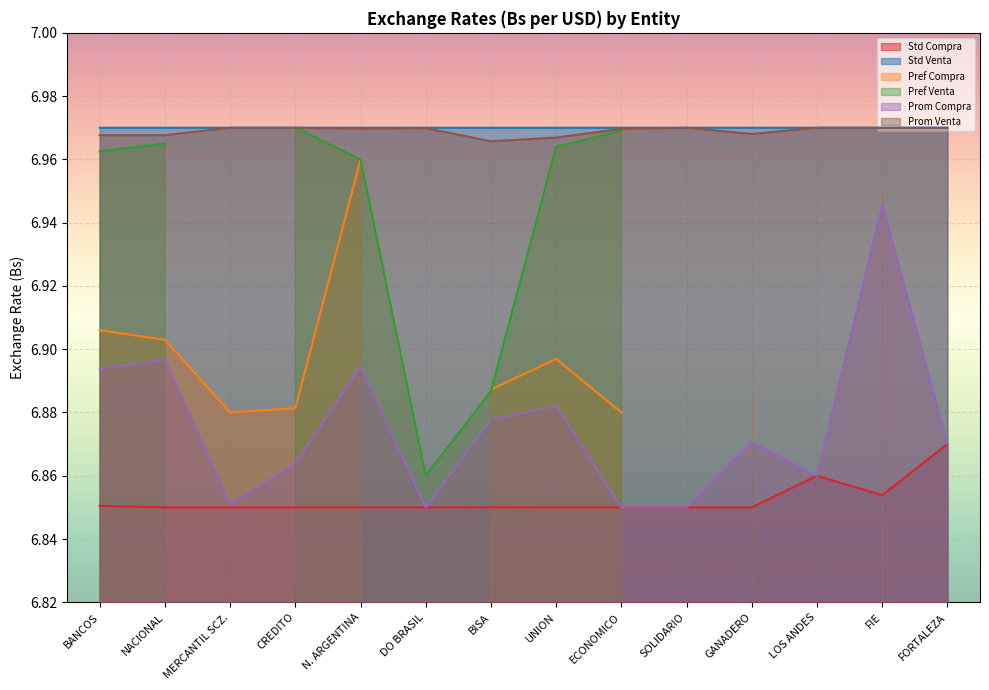

At which label does Std Compra reach its peak?

FORTALEZA